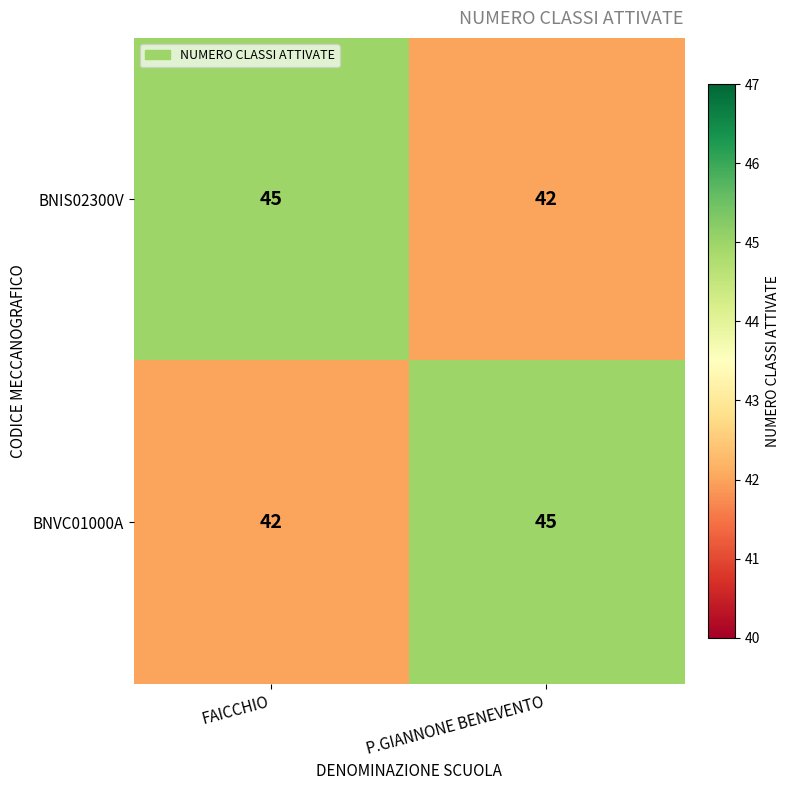

Reading left to right, list all the values displayed in this chart.

BNIS02300V: 45	42
BNVC01000A: 42	45